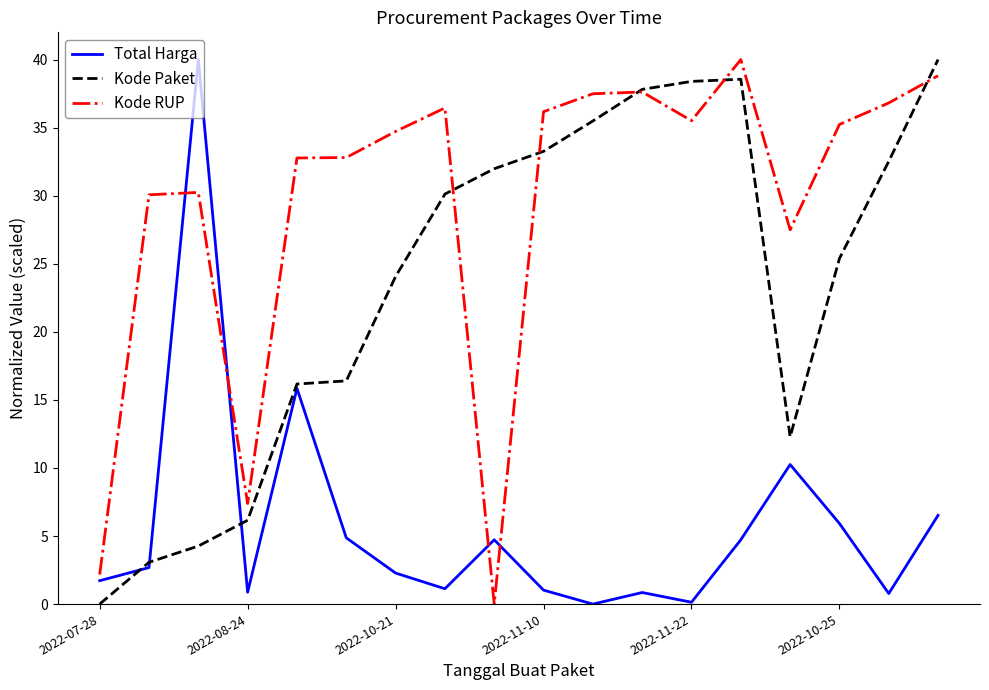

True or false: Kode RUP and Total Harga cross at least once.

True